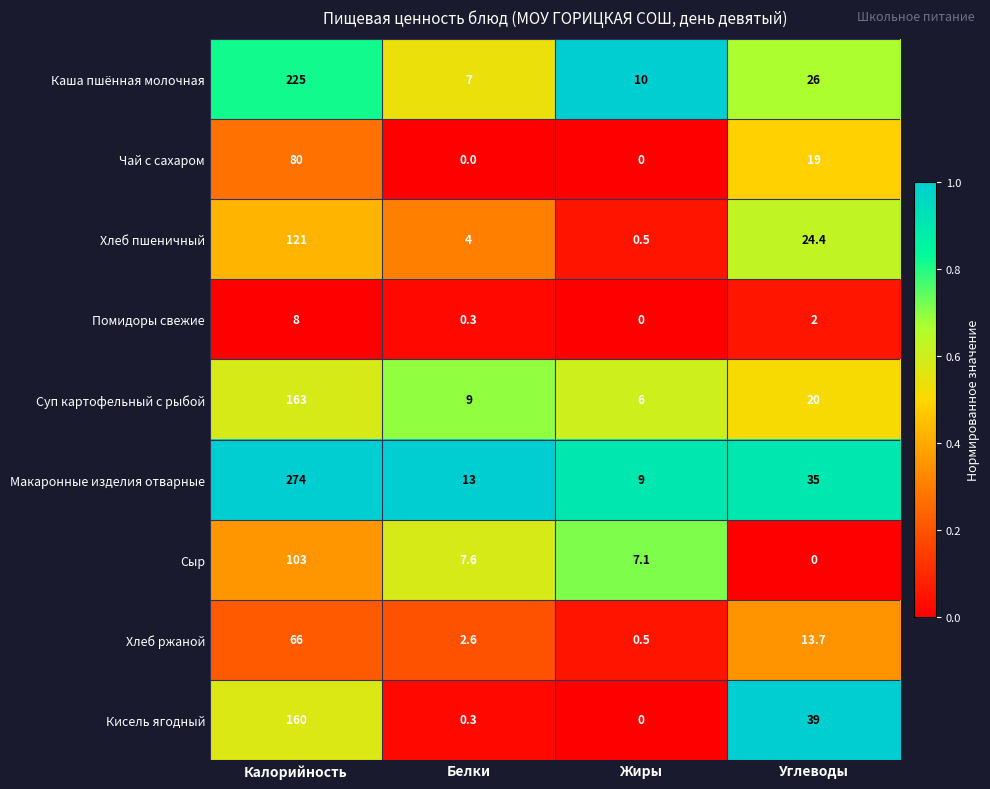

Where does the Кисель ягодный series first go above 39?

Калорийность